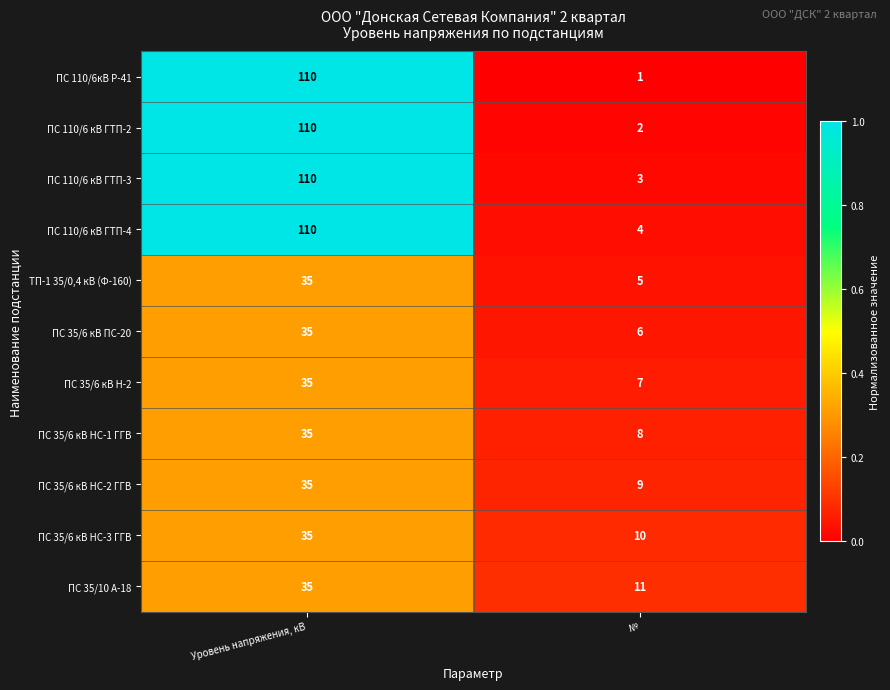

Which category has the highest value across all series?

Уровень напряжения, кВ